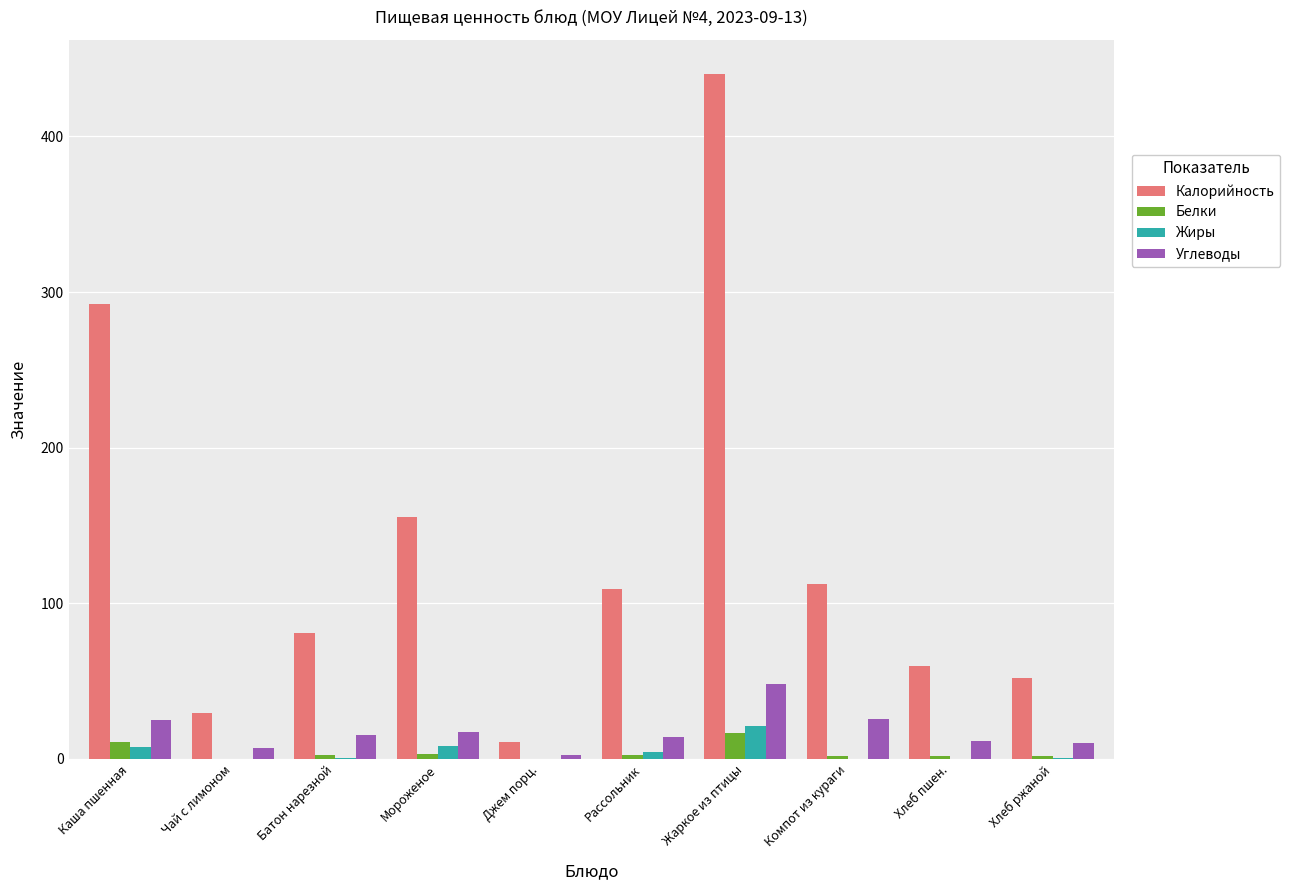

How many values in the Белки series exceed 2?

5